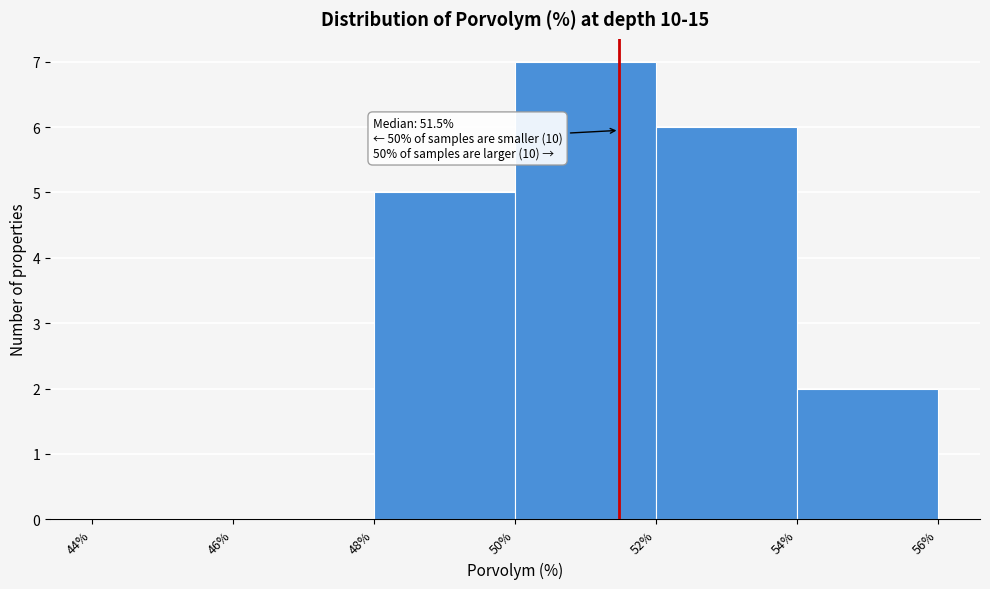

Over which range of the x-axis is the bar tallest?

50% to 52%